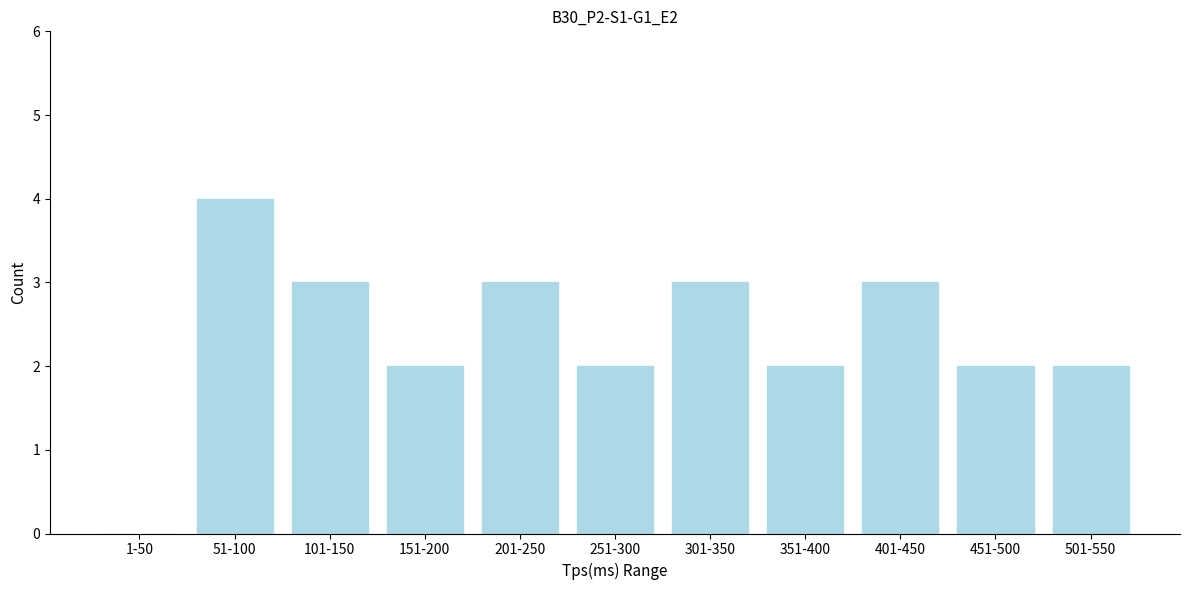

Reading left to right, what are all the values shown in this chart?

1-50=0	51-100=4	101-150=3	151-200=2	201-250=3	251-300=2	301-350=3	351-400=2	401-450=3	451-500=2	501-550=2